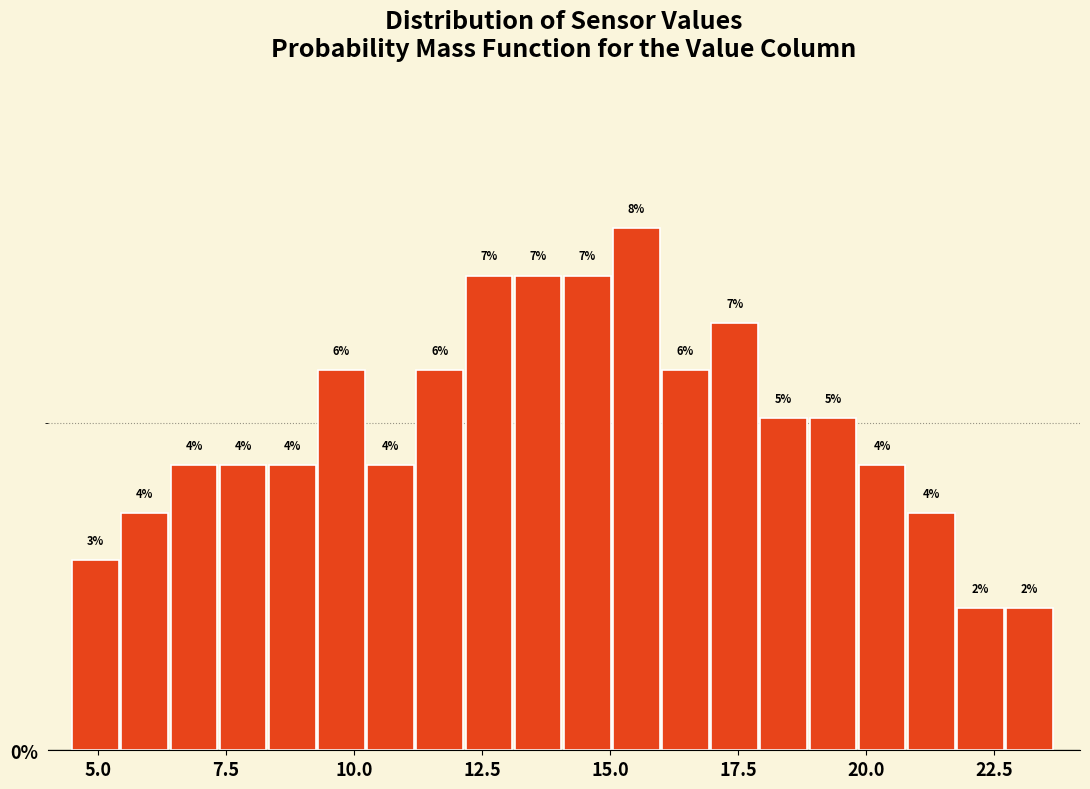

Read against the x-axis, roughly where is the centre of the tallest bar?

15.5